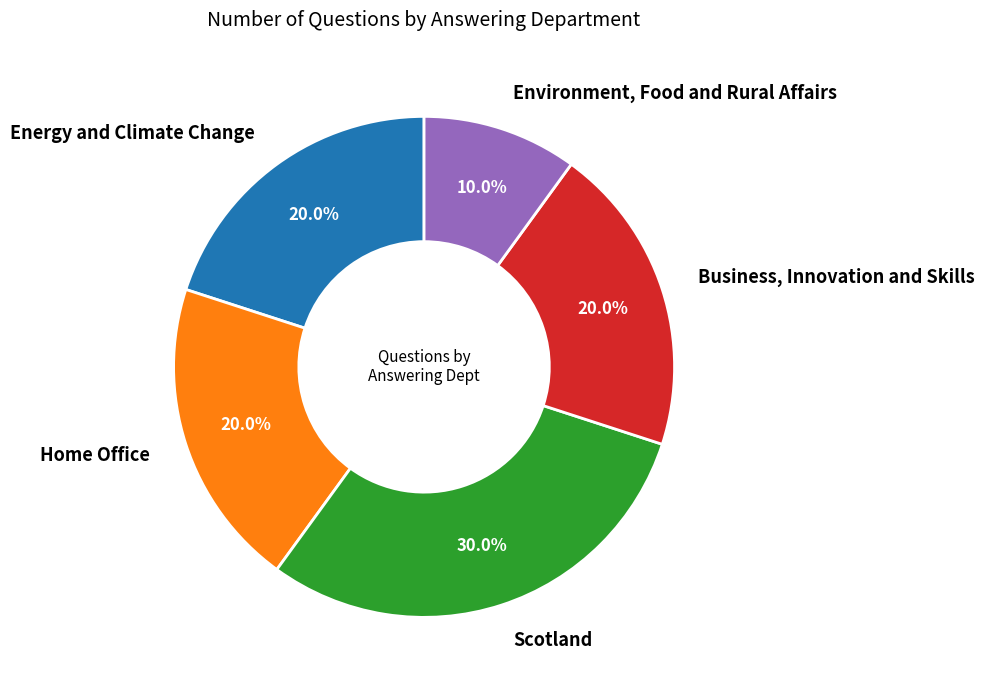

What is the total percentage of Energy and Climate Change and Scotland?

50.0%